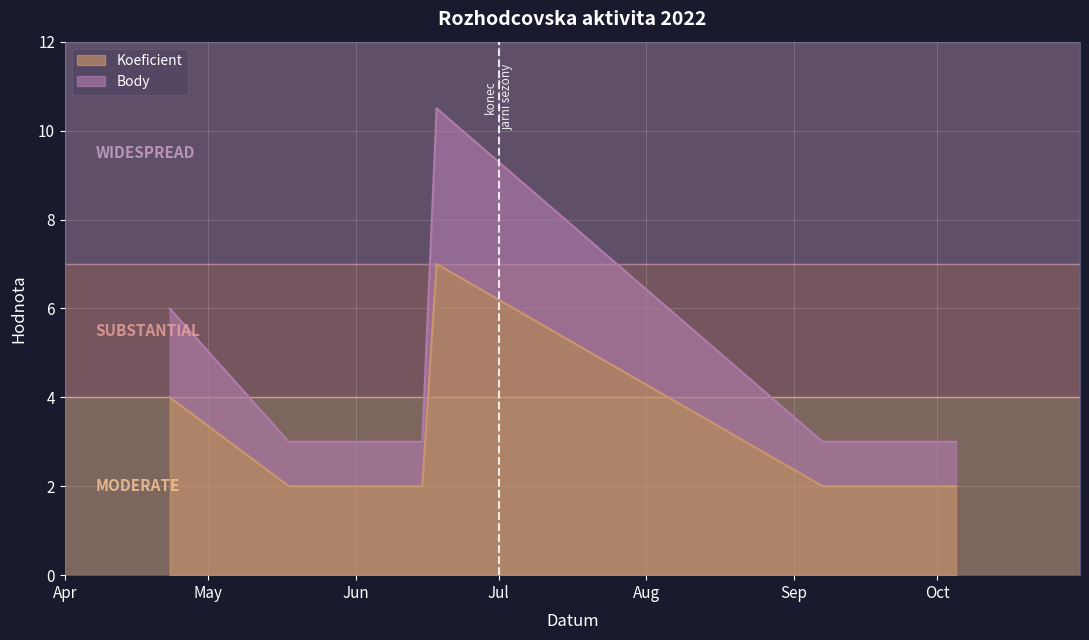

Between 2022-06-15 and 2022-05-18, which is larger?

2022-06-15